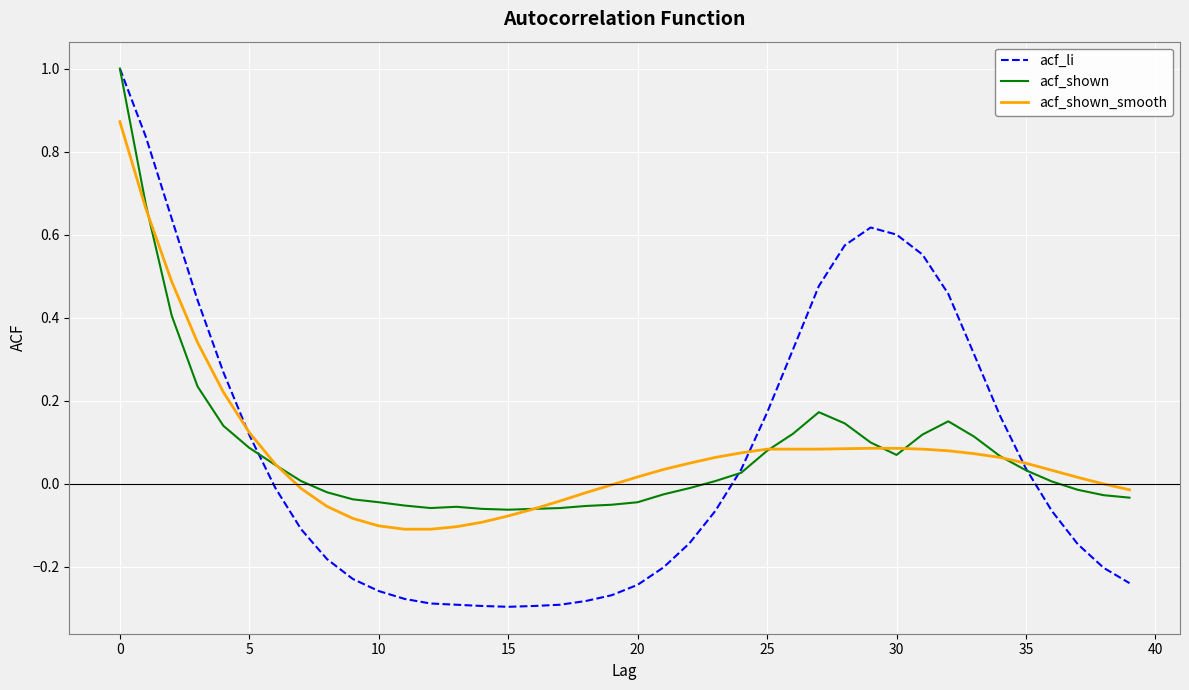

What is the maximum value shown in the chart?

1.0